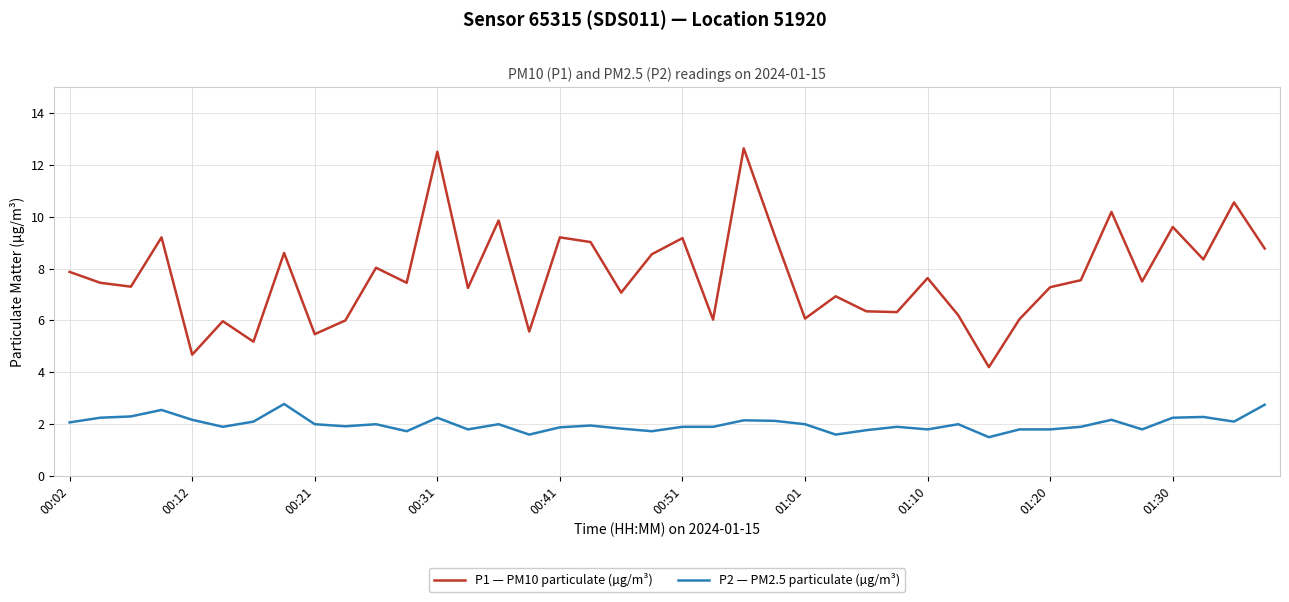

What is the smallest value displayed?

1.5